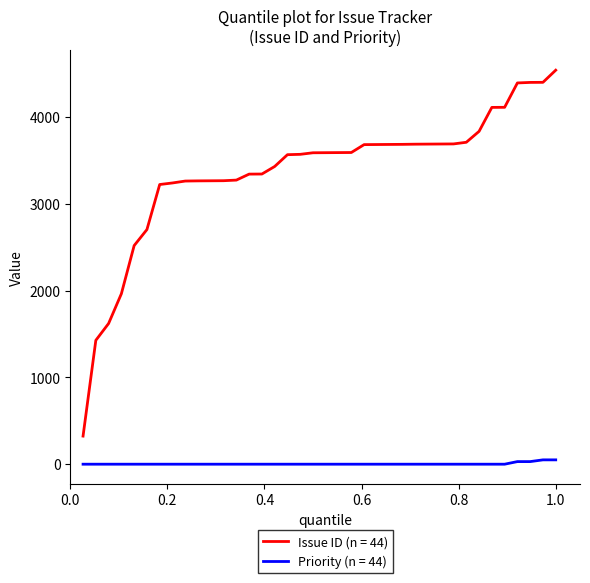

Which series has the largest range (max minus min)?

Issue ID (n = 44)